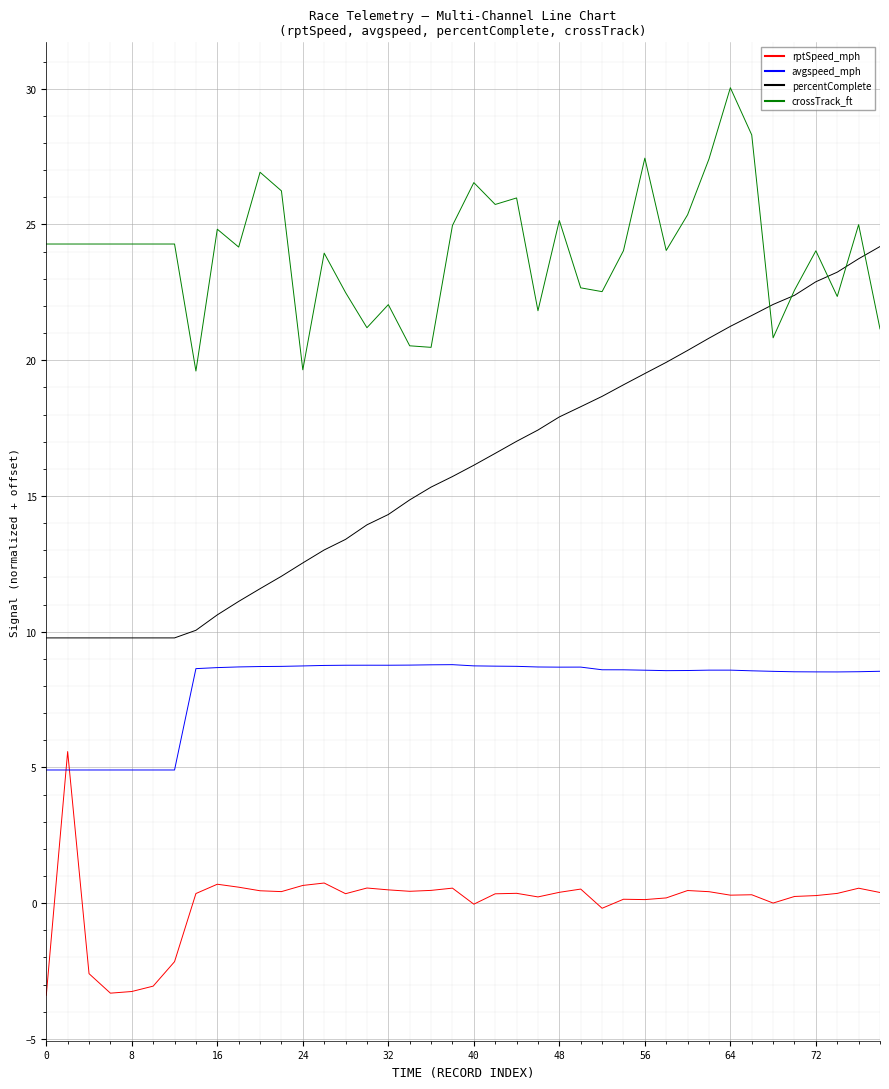

Rank the series by their average value, from highest to lowest.

crossTrack_ft, percentComplete, avgspeed_mph, rptSpeed_mph